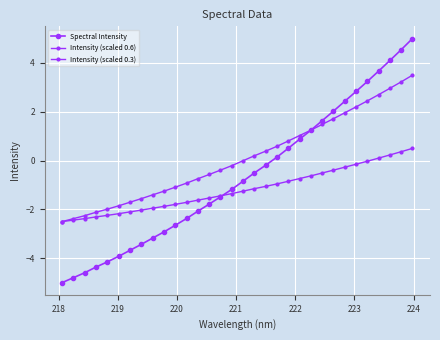

Is this an area chart (filled region under the line)?

No